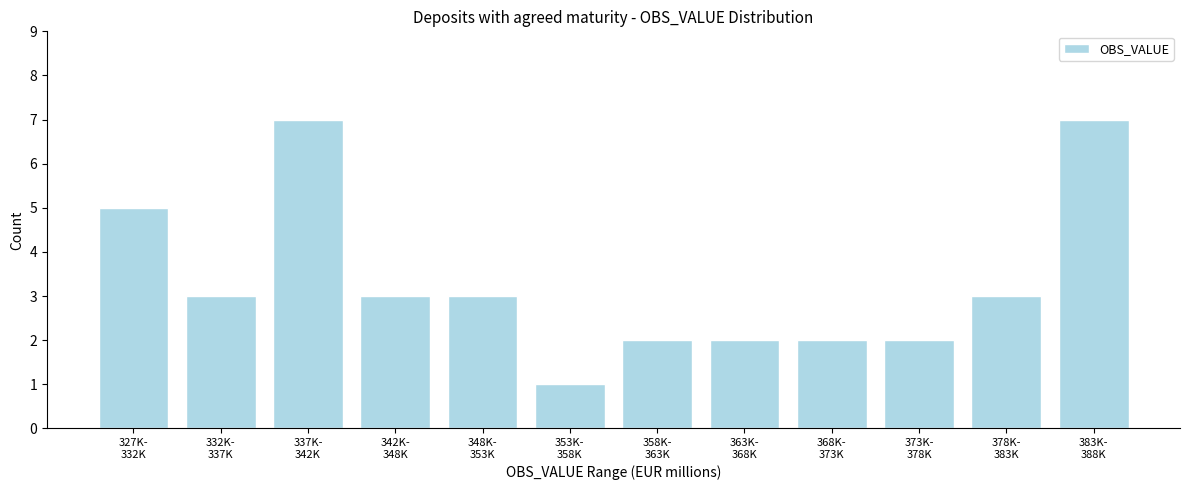

Reading left to right, transcribe all the data shown in this chart.

5	3	7	3	3	1	2	2	2	2	3	7